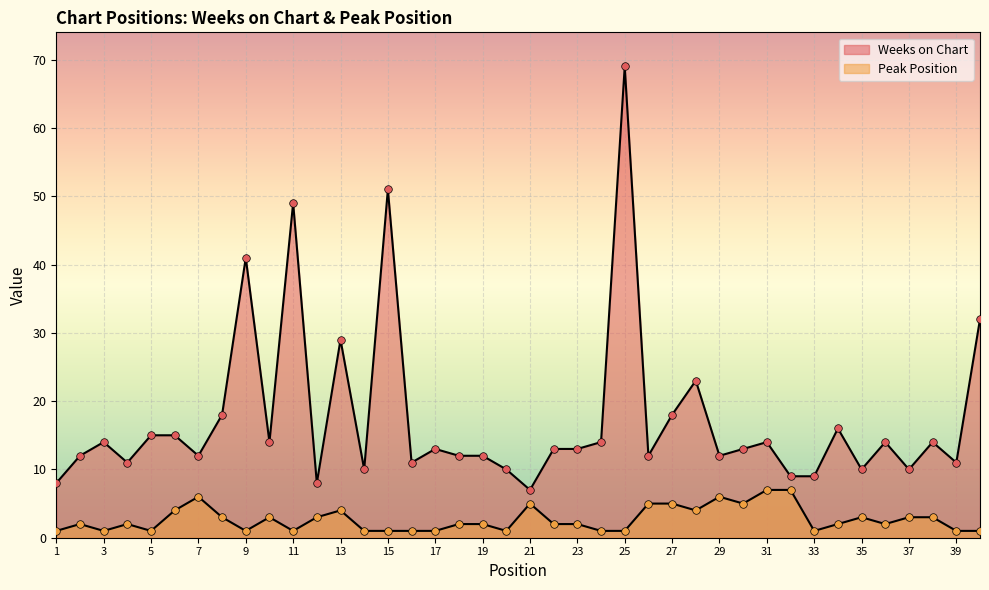

What are all the series names shown in the legend?

Weeks on Chart, Peak Position